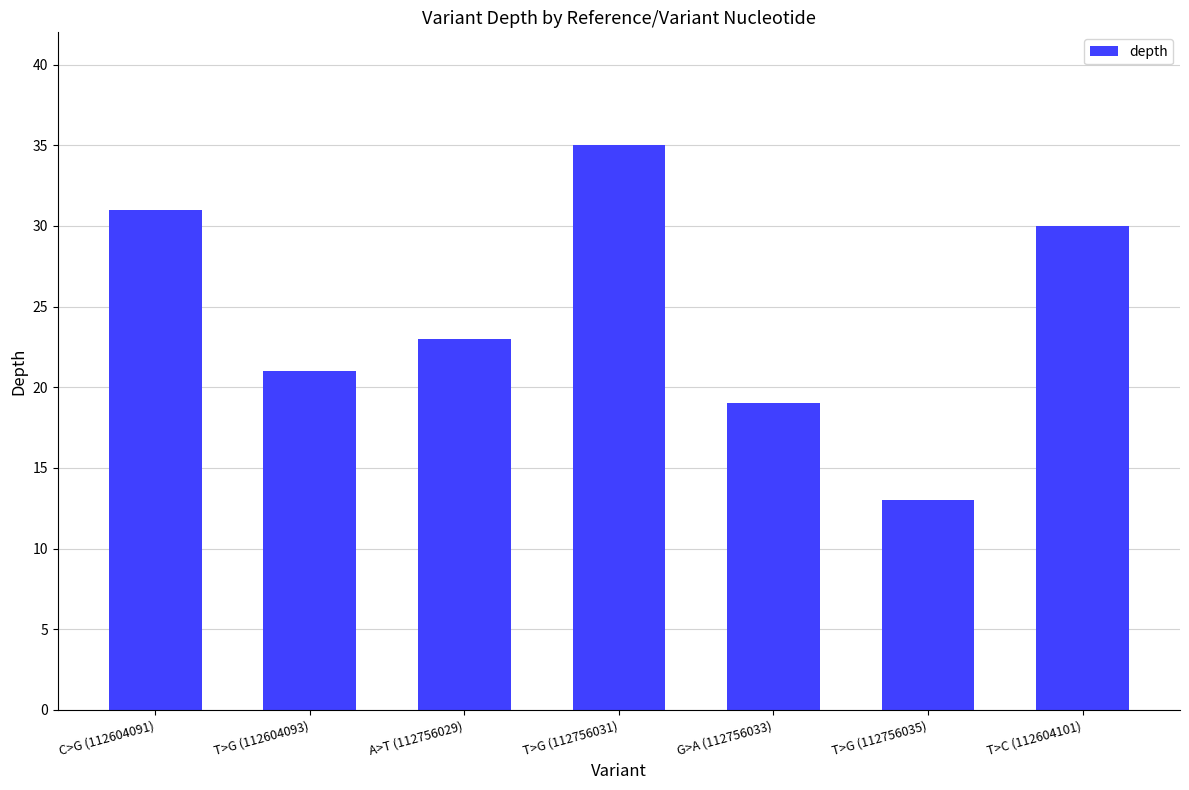

At which label is the value closest to 24?

A>T (112756029)